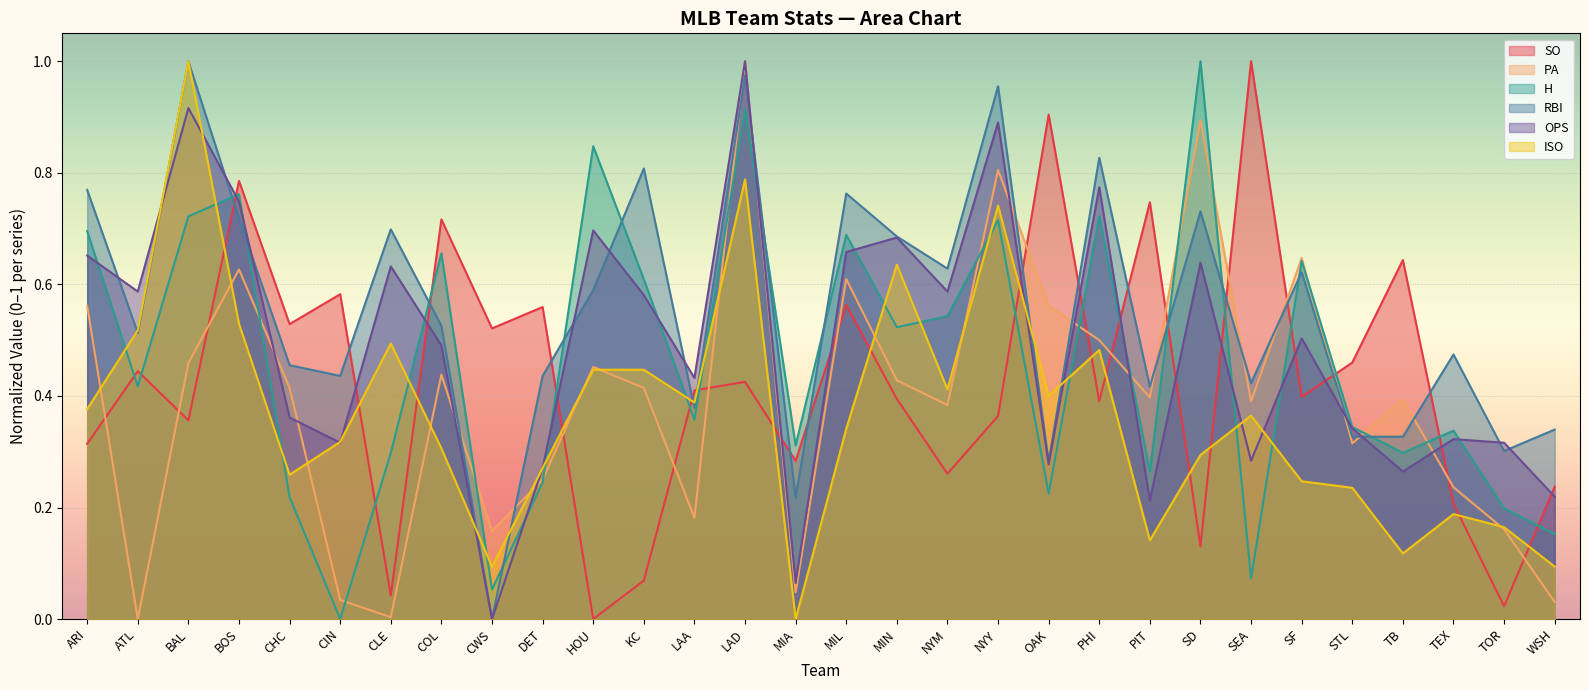

Which series has the largest range (max minus min)?

SO